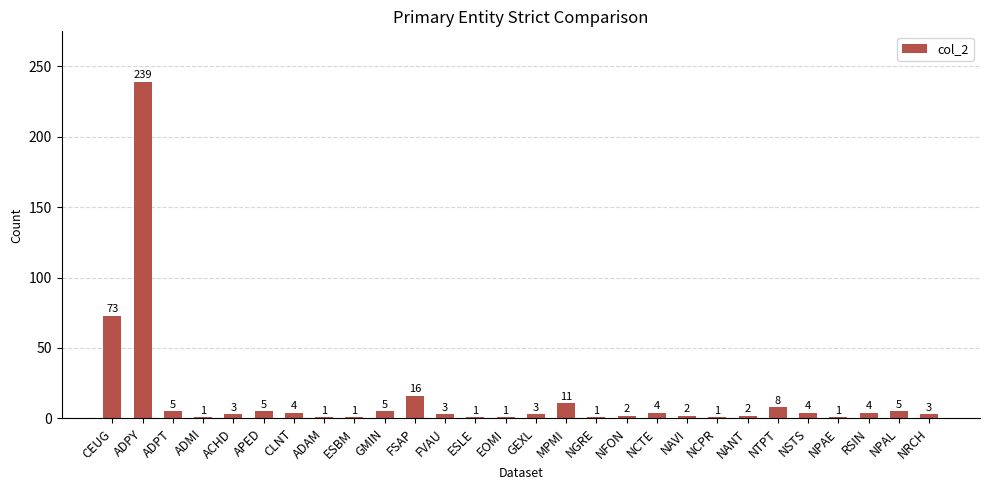

Does the chart contain any negative values?

No